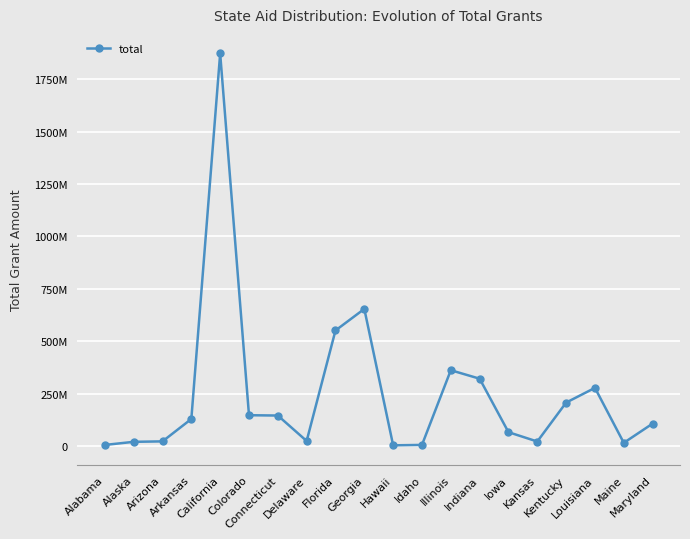

Reading left to right, what are all the values shown in this chart?

Alabama=6141679	Alaska=21003391	Arizona=23163157	Arkansas=129902086	California=1872203792	Colorado=147852708	Connecticut=146327604	Delaware=25025804	Florida=551797144	Georgia=654568440	Hawaii=4327994	Idaho=6290461	Illinois=362378811	Indiana=321912940	Iowa=66978915	Kansas=22496677	Kentucky=208032898	Louisiana=278253837	Maine=16192065	Maryland=107829515